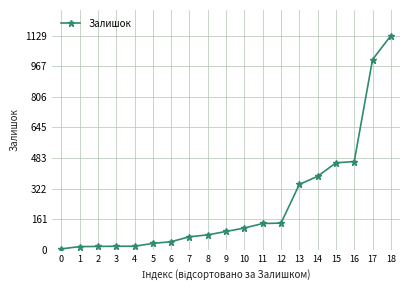

What is the sum of the values at 4 and 14?

405